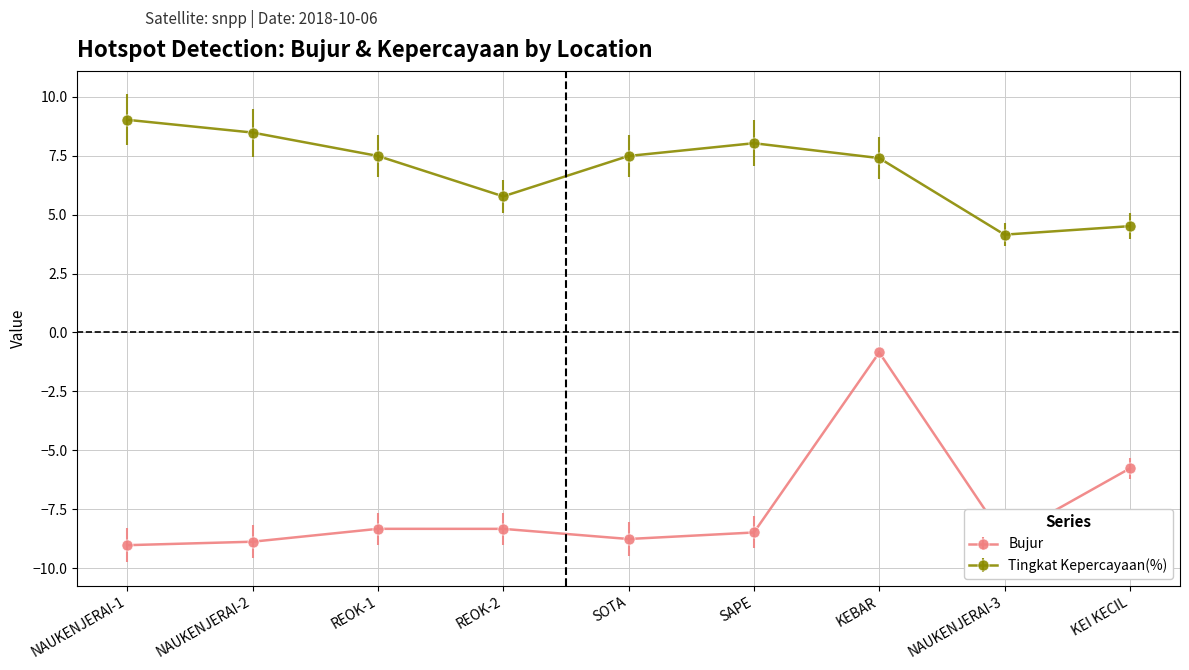

The Tingkat Kepercayaan(%) series shows 4.1 at SOTA. True or false?

False